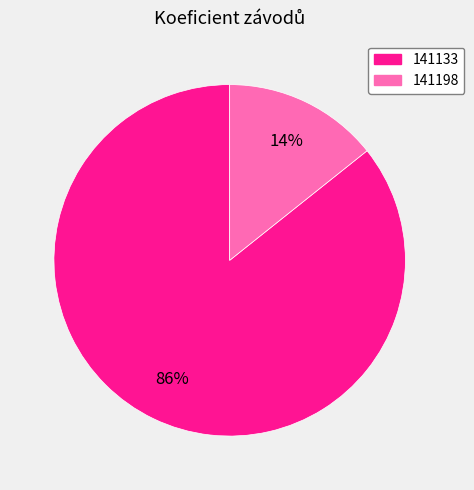

Which slice represents more than half of the pie?

141133